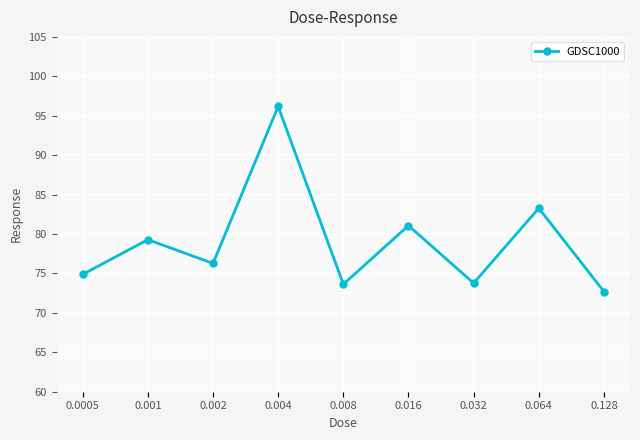

What value does the data have at 0.001?

79.3